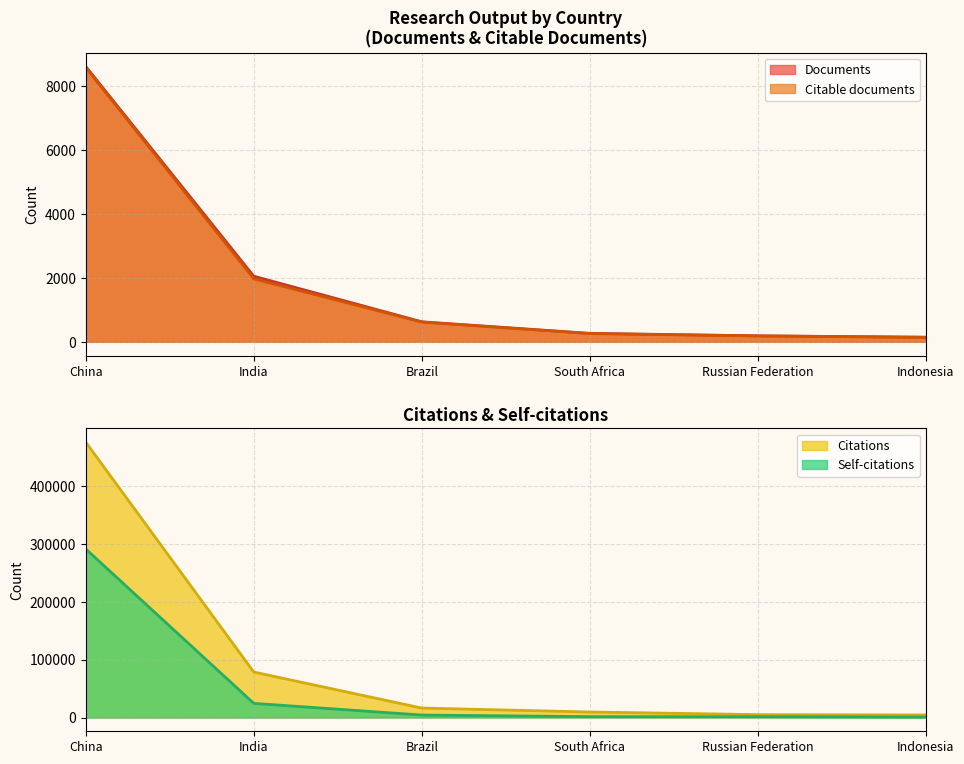

Reading left to right, list all the values displayed in this chart.

Documents: 8614	2053	627	265	187	143
Citable documents: 8582	1971	618	258	185	143
Citations: 475017	78431	16309	9533	4960	4376
Self-citations: 290721	24415	4257	1499	1365	781